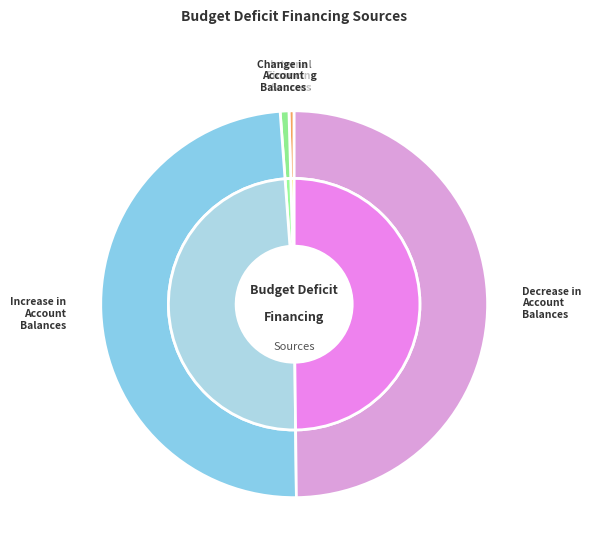

What is the ratio of the value at уменьшение остатков средств, всего to the value at увеличение остатков средств, всего?

1.0